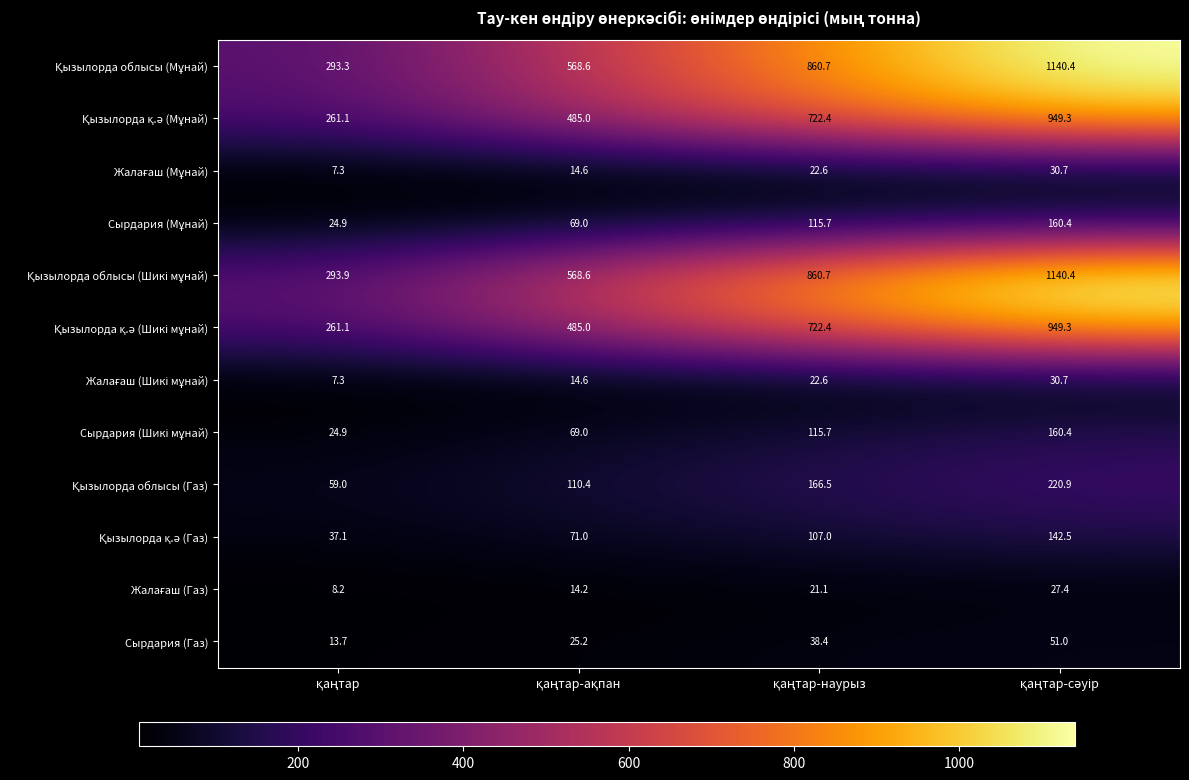

At how many categories does at least one series exceed 169?

4